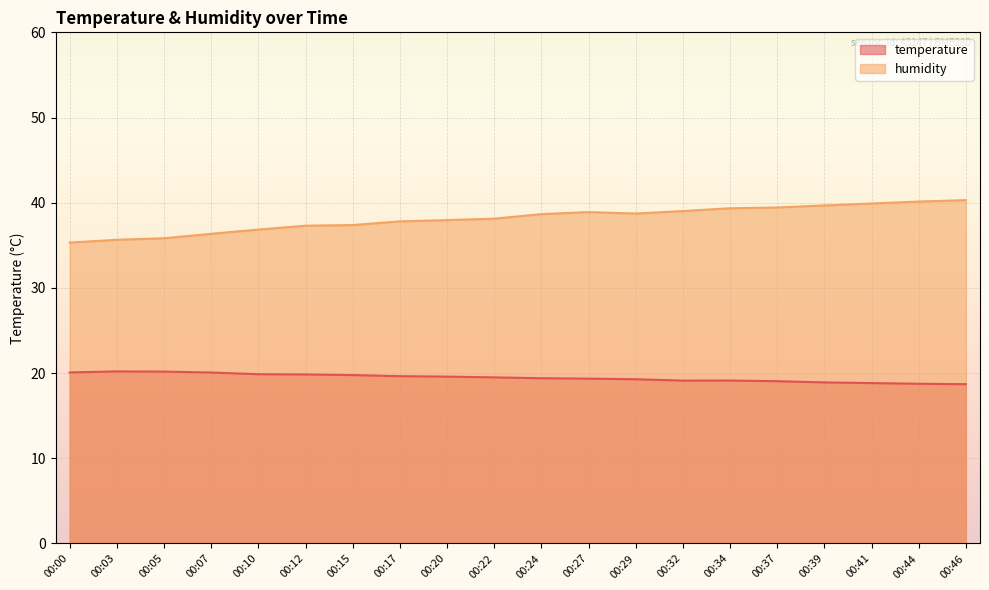

What are all the series names shown in the legend?

temperature, humidity